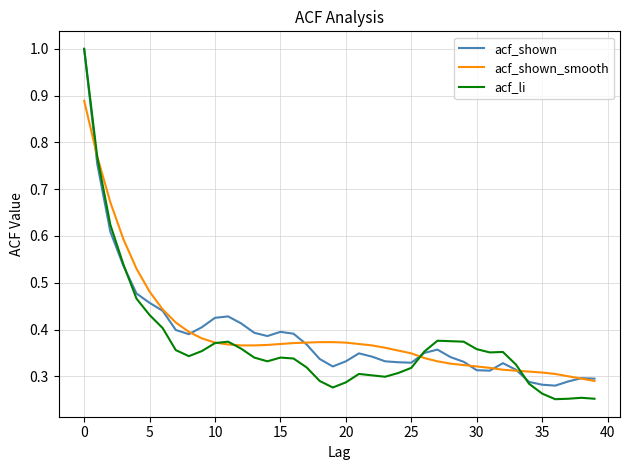

At how many categories does at least one series exceed 0?

40